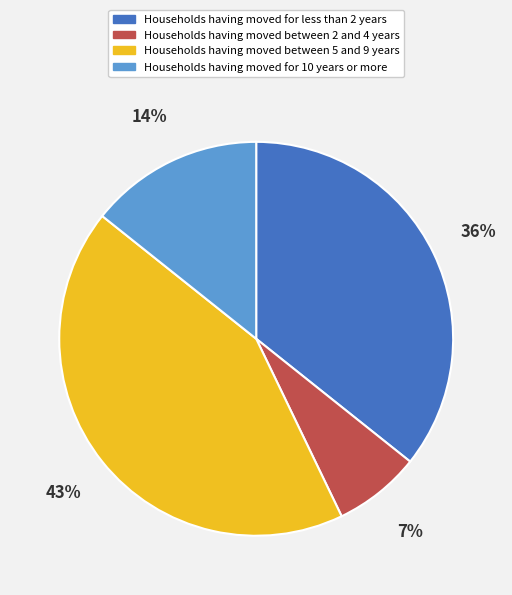

Is there a majority slice in this chart?

No